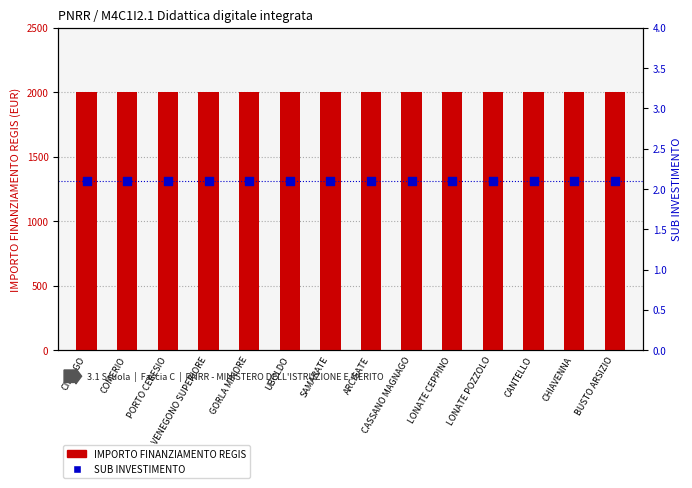

At which category is the sum across all series the highest?

CISLAGO